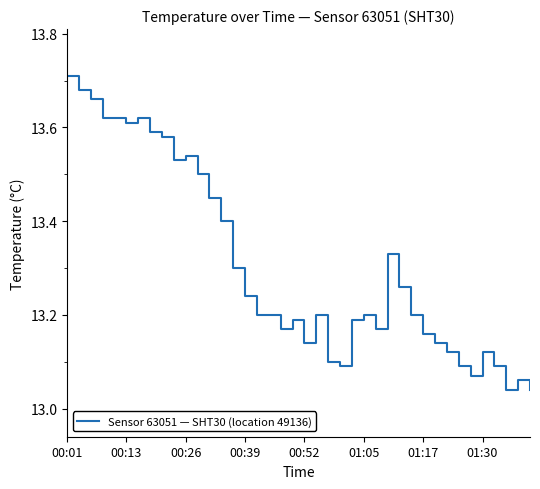

What is the difference between the maximum and minimum values?

0.7